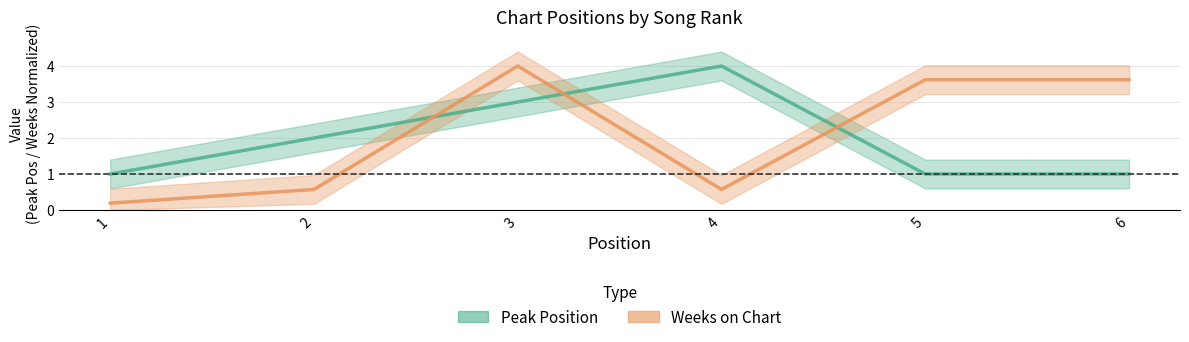

Where does the Peak Position series first go above 2?

3